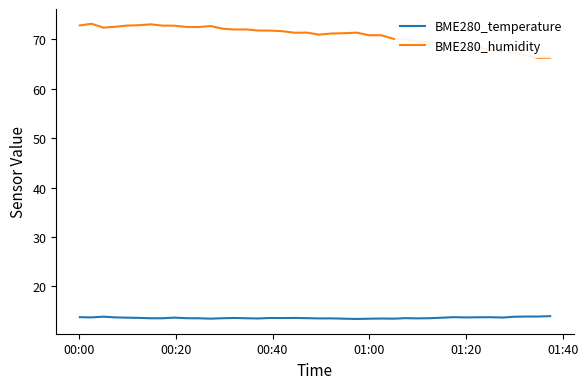

True or false: BME280_temperature and BME280_humidity intersect in this chart.

False